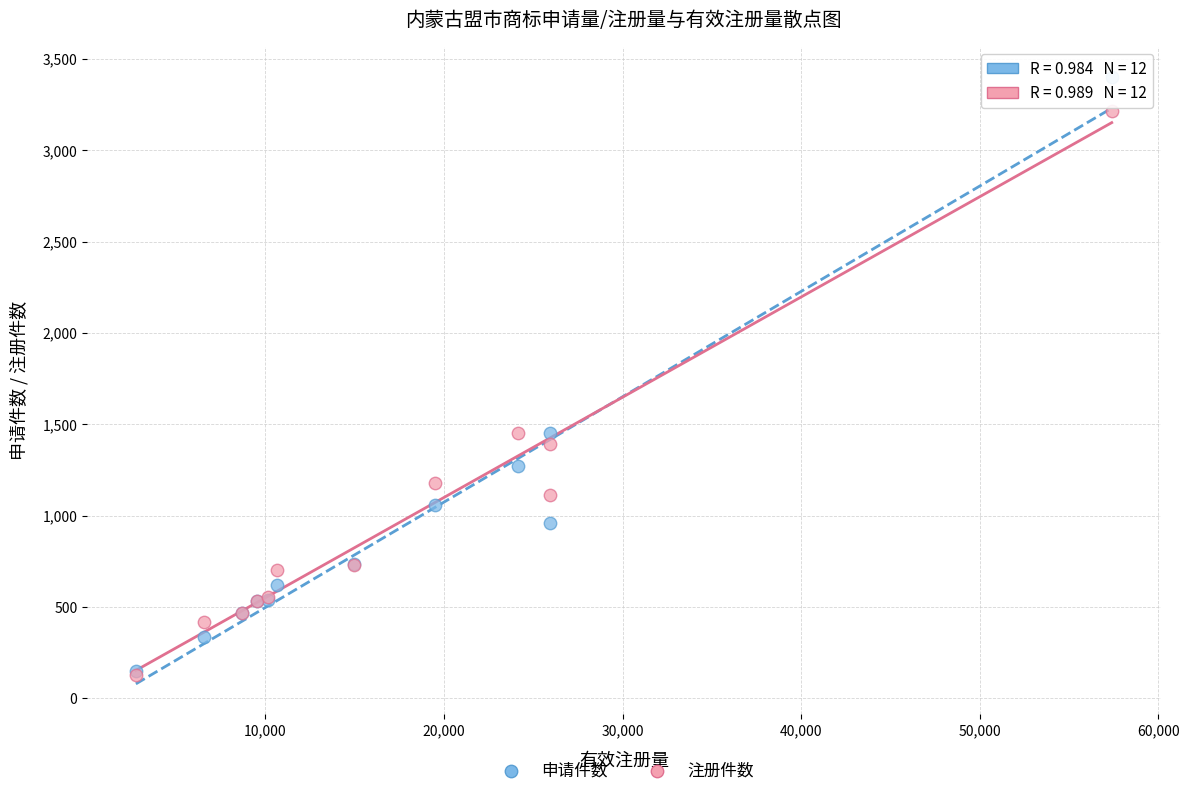

Which series has the largest Y range (max minus min)?

申请件数